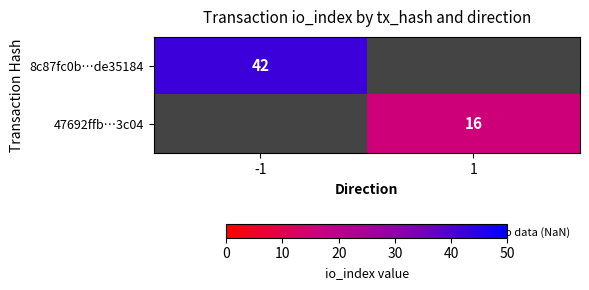

What is the smallest value displayed?

16.0